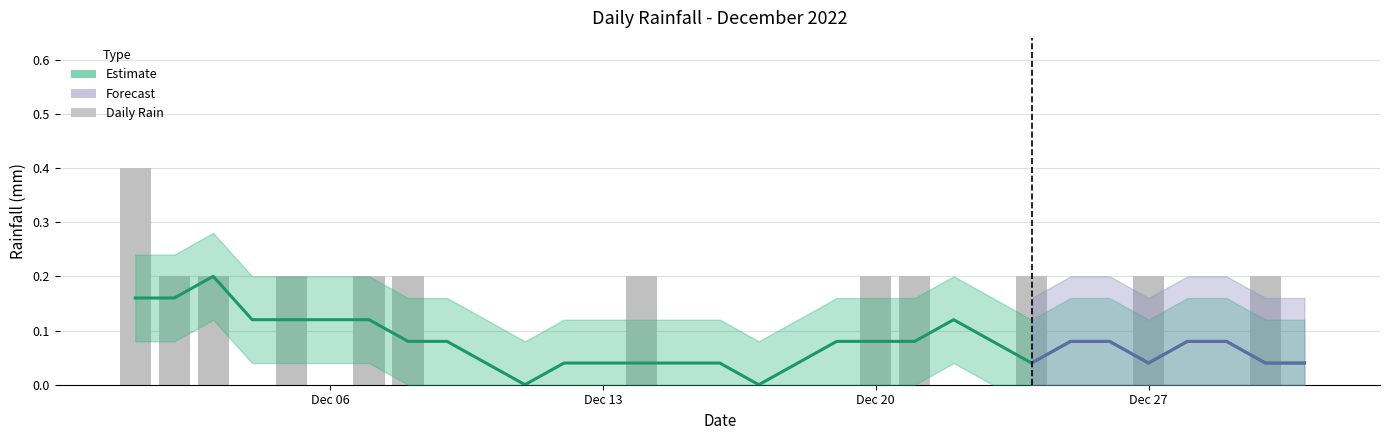

How many values are above zero?

12